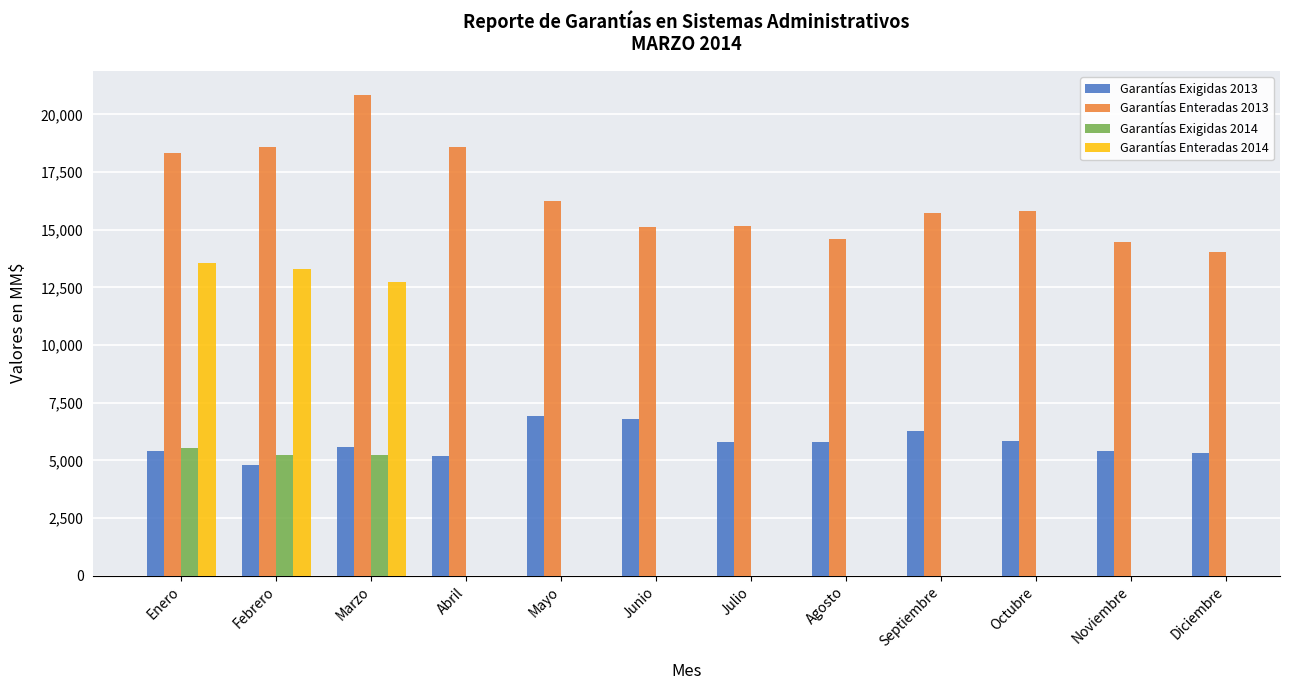

Read the Garantías Exigidas 2013 value at Agosto.

5780.1